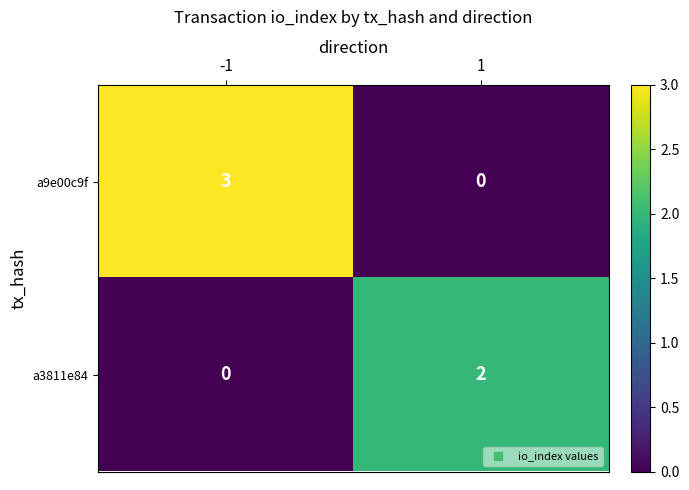

Reading right to left, transcribe all the data shown in this chart.

a9e00c9f: 0	3
a3811e84: 2	0